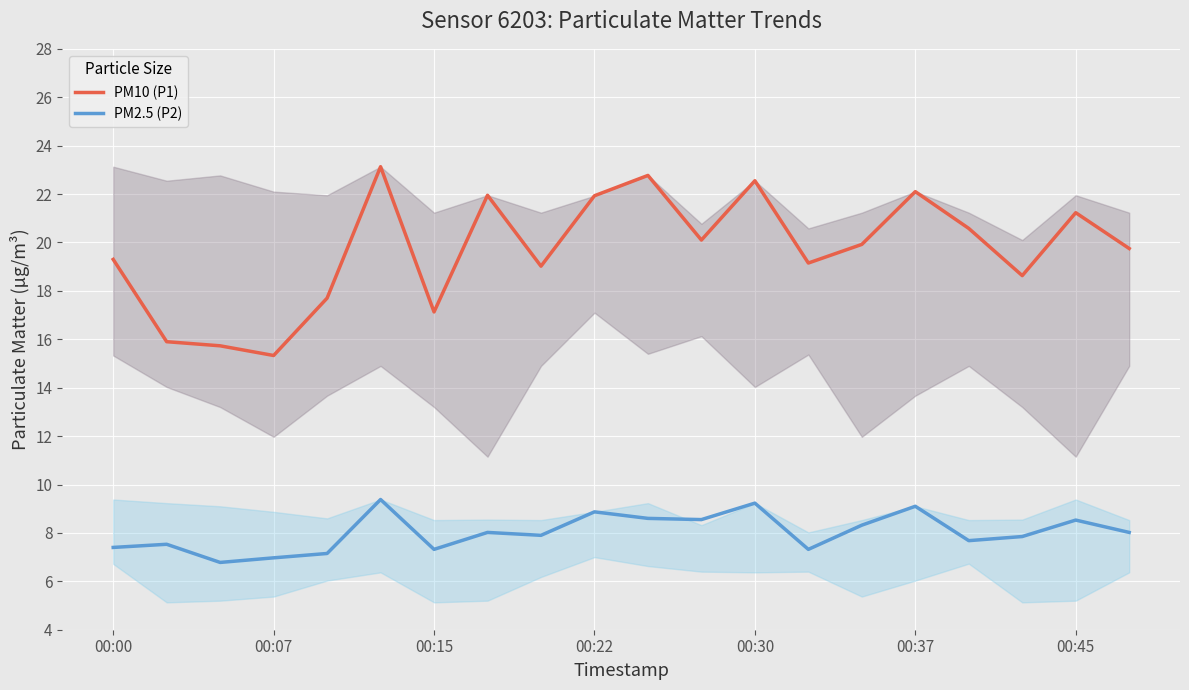

Is the value of PM2.5 (P2) at 00:30 greater than the value of PM10 (P1) at 00:22?

No